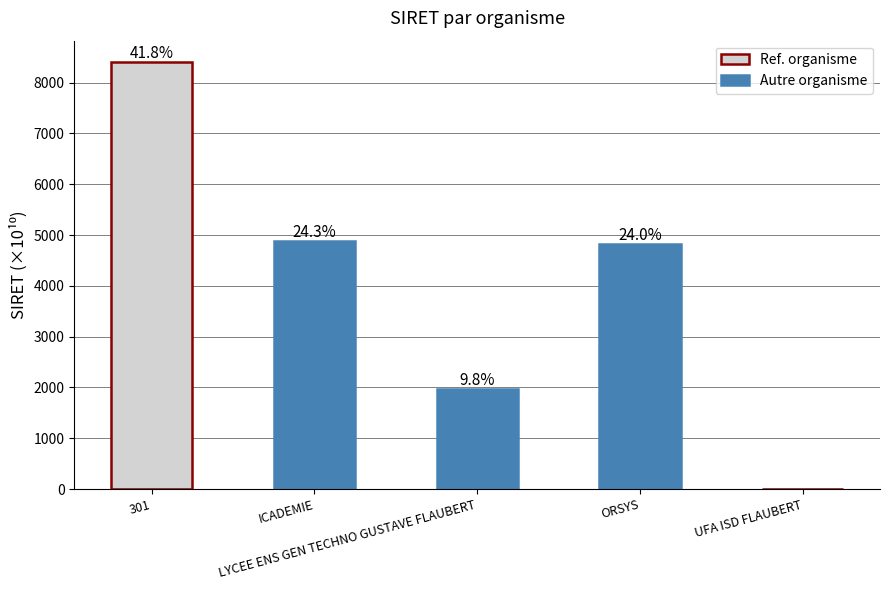

Between UFA ISD FLAUBERT and 301, which is larger?

301